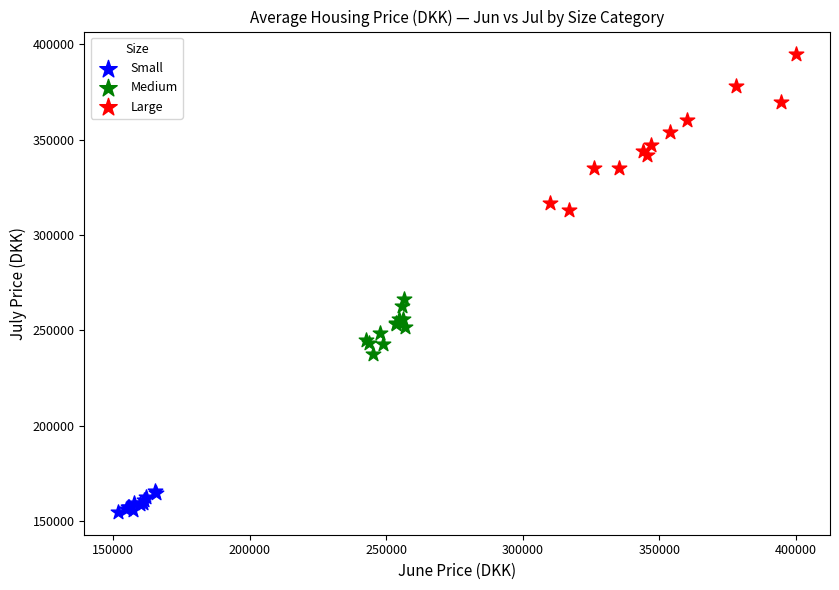

Which series reaches the maximum Y coordinate?

Large